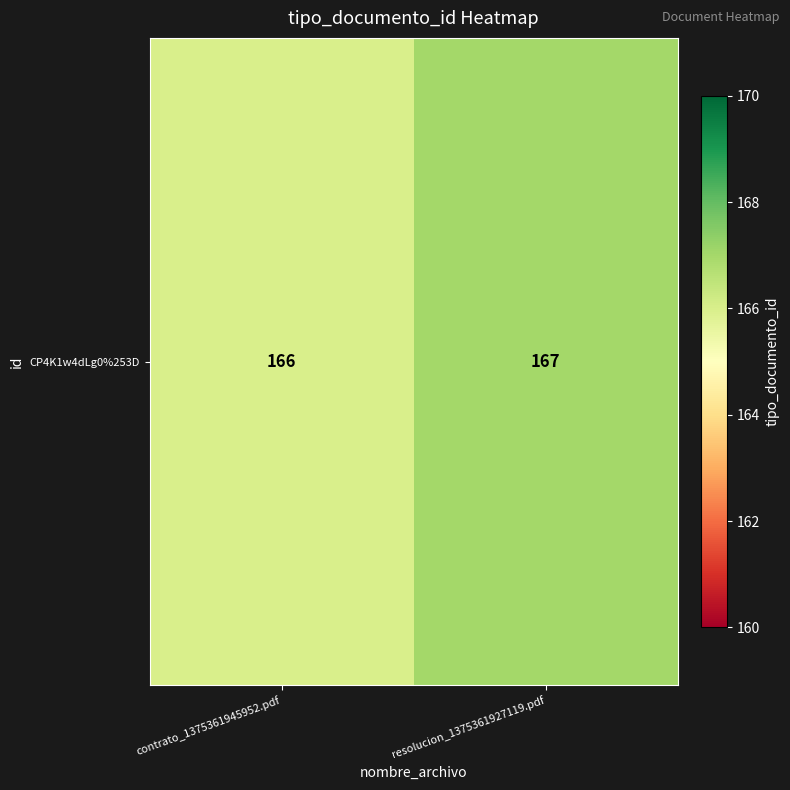

The chart shows a value of 167 at resolucion_1375361927119.pdf. True or false?

True